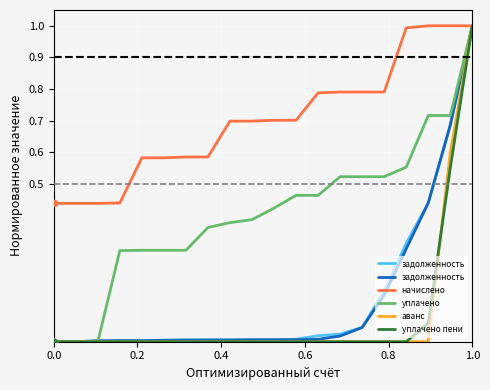

What are all the series names shown in the legend?

задолженность, начислено, уплачено, аванс, уплачено пени